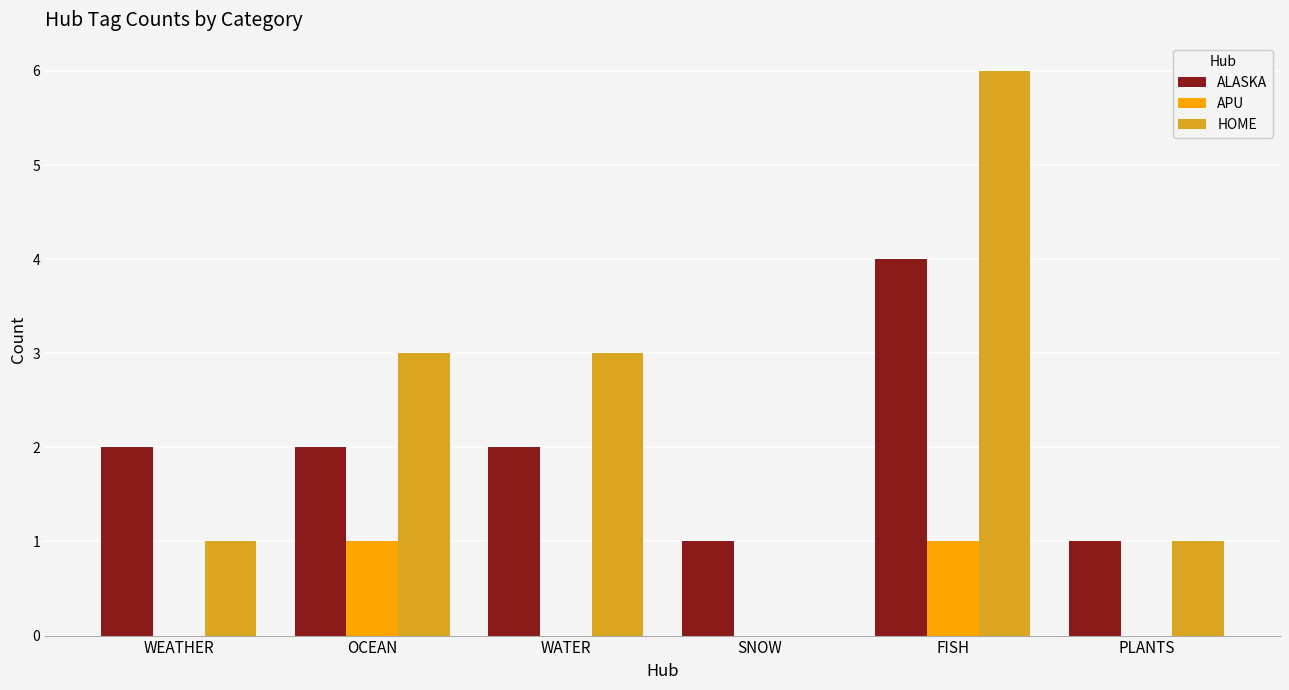

Between OCEAN and PLANTS, which series saw the biggest shift?

HOME